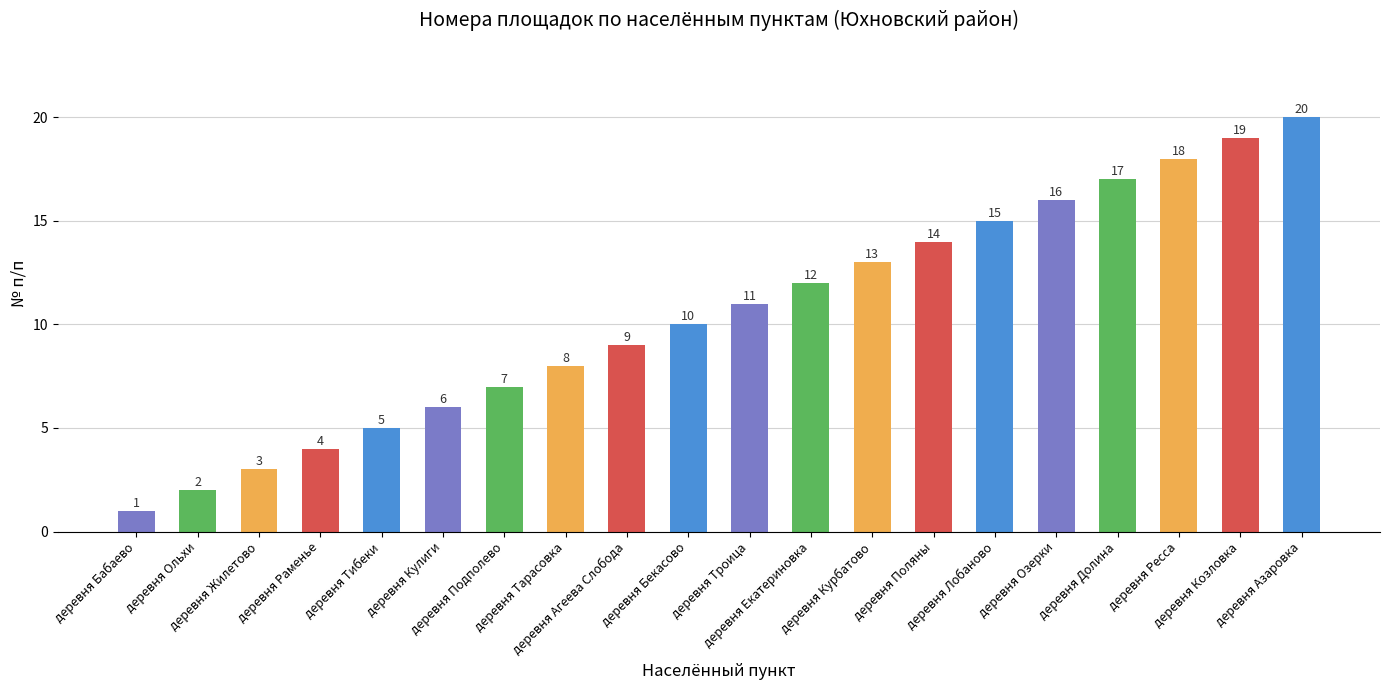

What is the label of the 9th bar from the left?

деревня Агеева Слобода